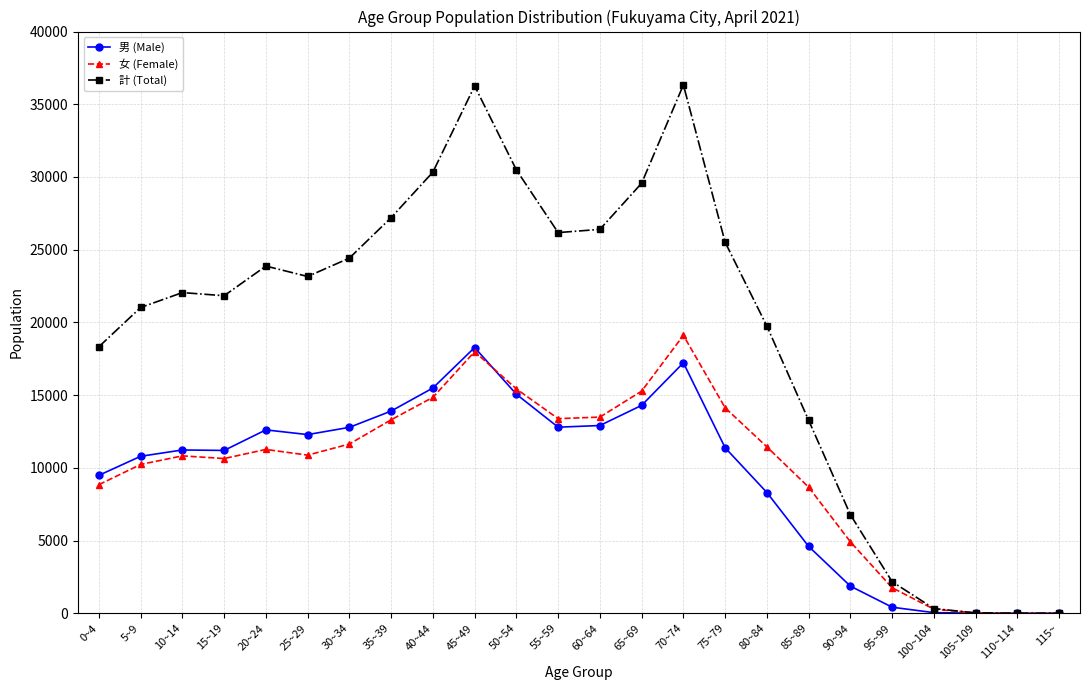

Which series changed the most between 35~39 and 70~74?

計 (Total)